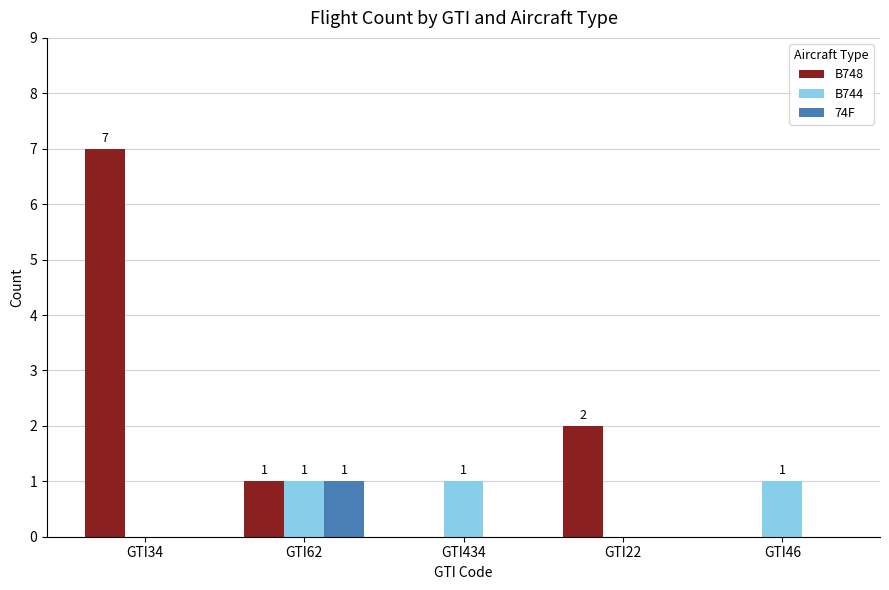

What is the total value across all series at GTI22?

2